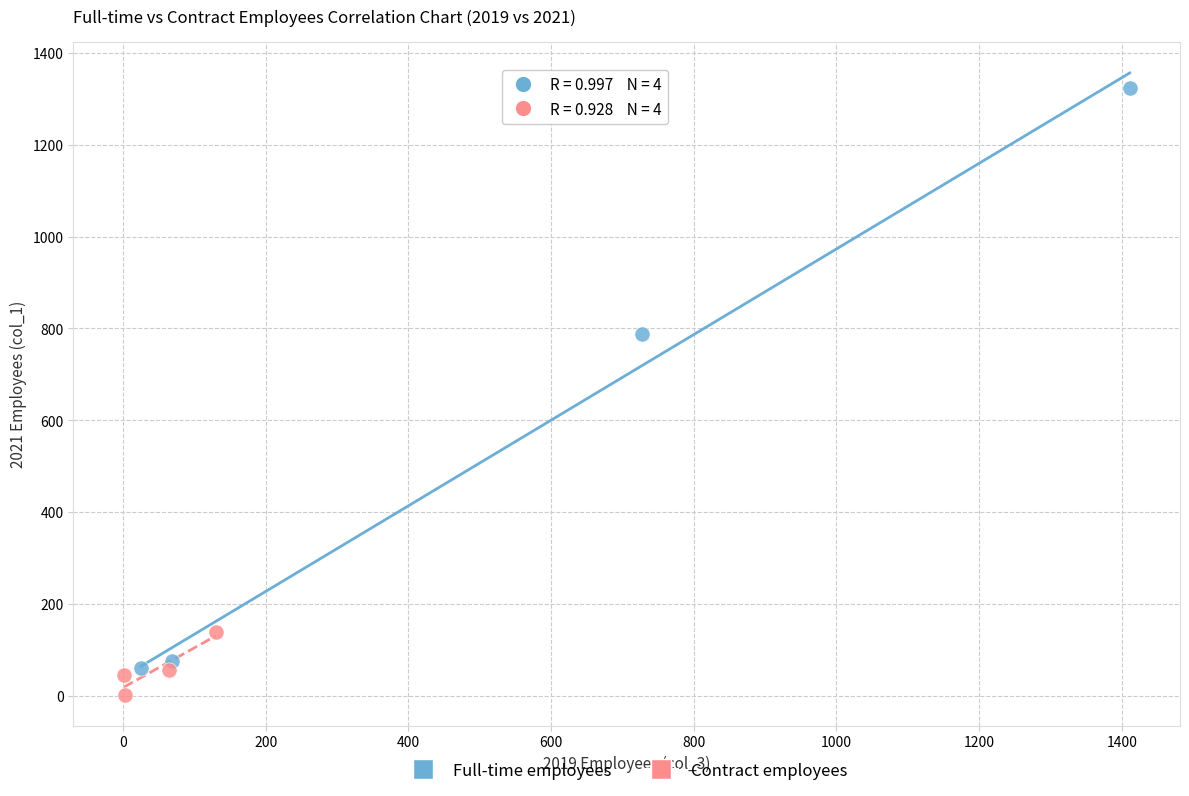

Which series reaches the minimum Y coordinate?

Contract employees